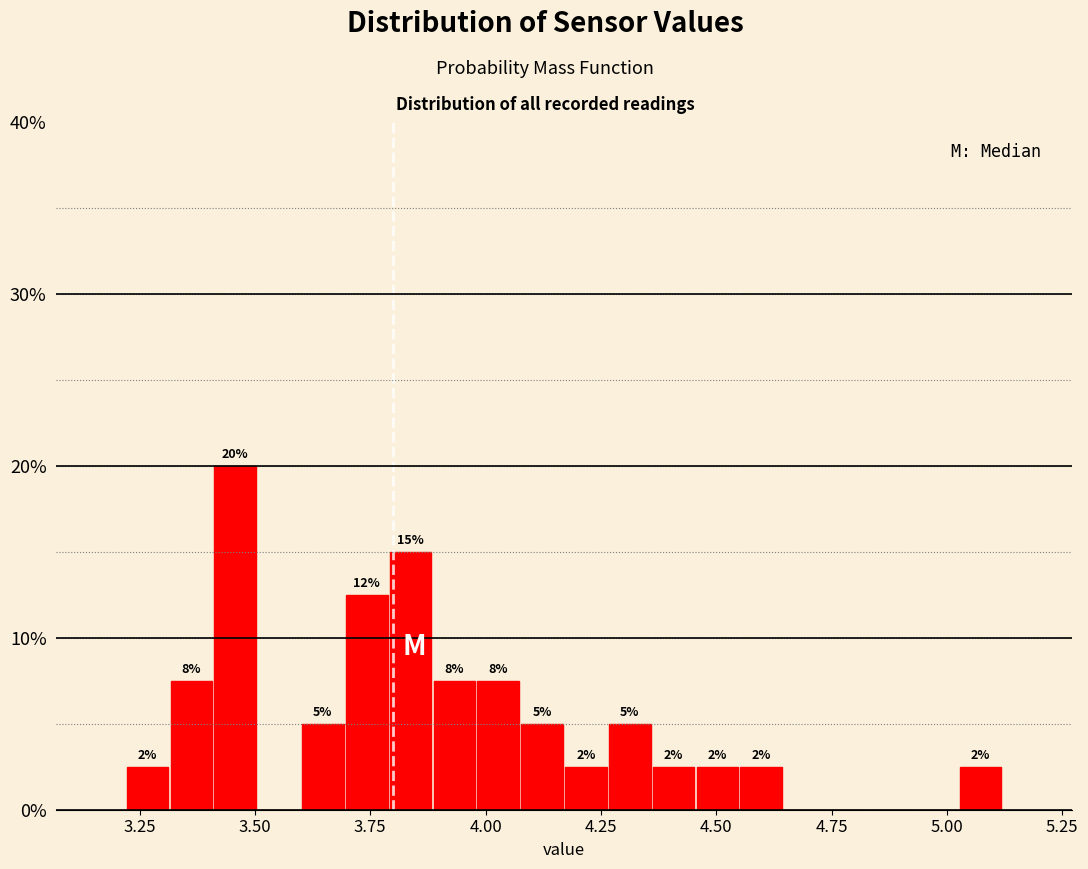

Read against the x-axis, roughly where is the centre of the tallest bar?

3.45